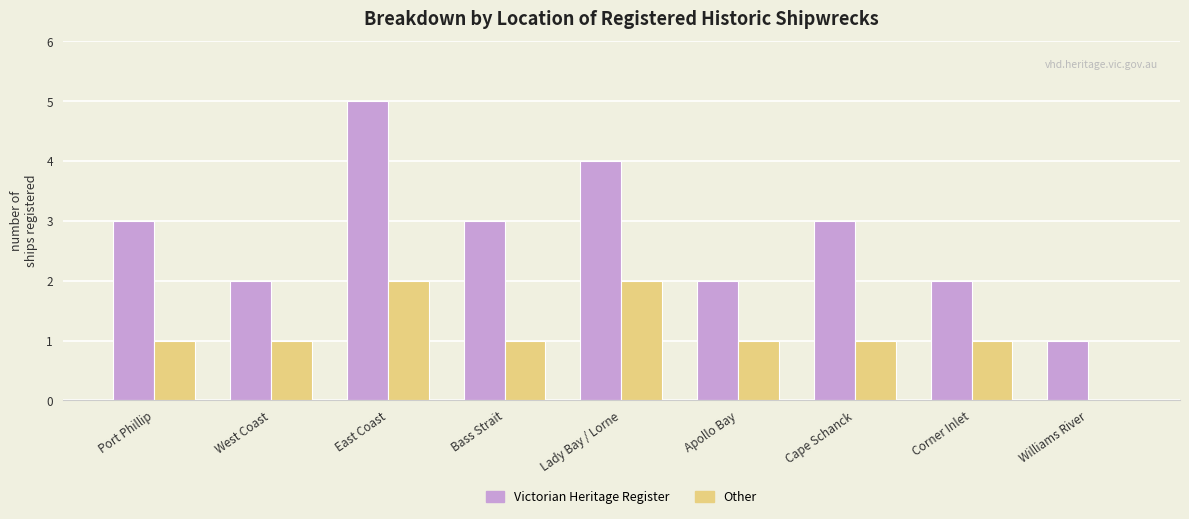

Reading left to right, what are all the values shown in this chart?

Victorian Heritage Register: 3	2	5	3	4	2	3	2	1
Other: 1	1	2	1	2	1	1	1	0